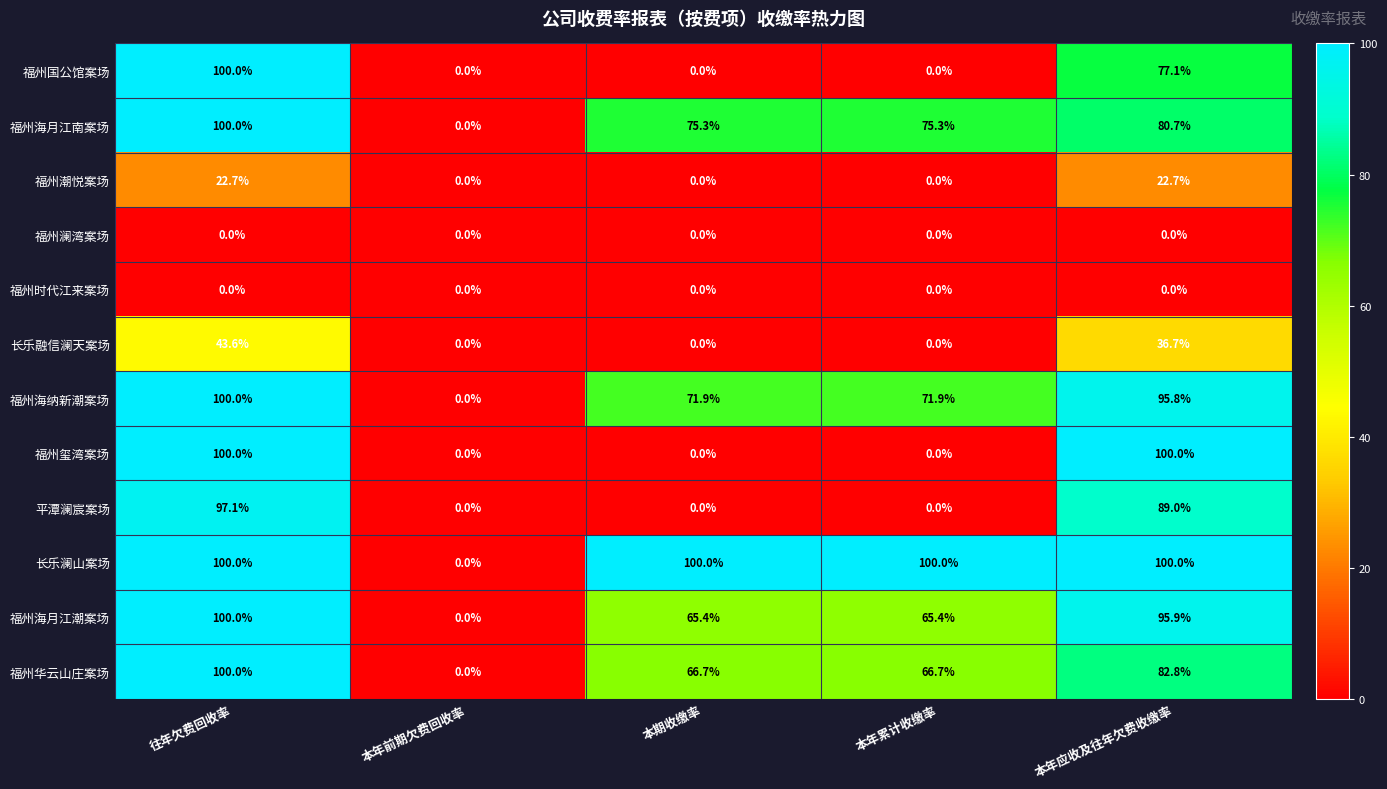

What is the difference between the maximum and minimum values in the 福州海月江南案场 series?

100.0